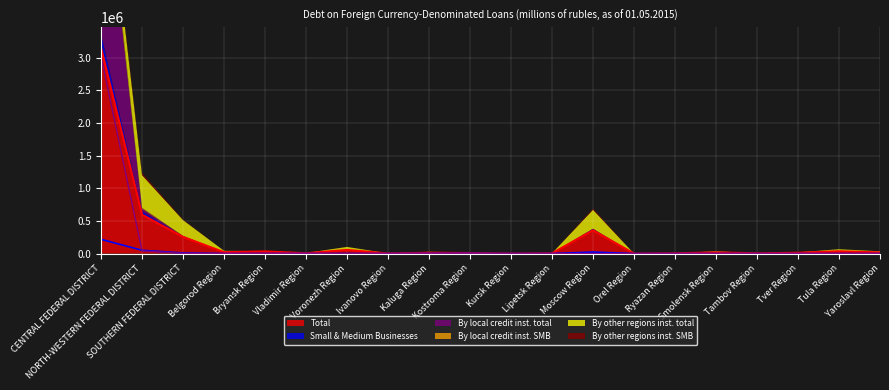

How many times do Small & Medium Businesses and By local credit inst. total cross each other?

1